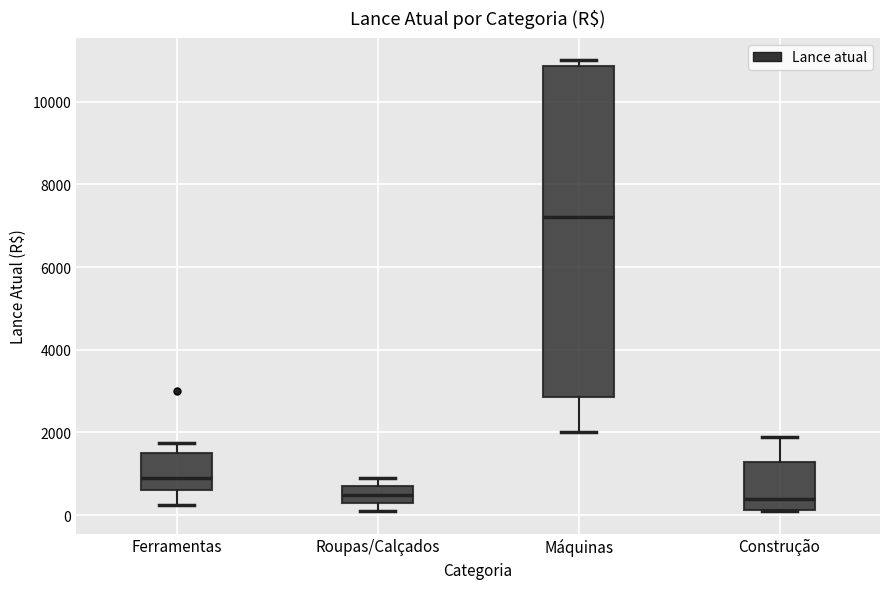

Reading left to right, transcribe this box plot: for each box, give where its median line is, the range the box spans, and where its two whiskers end, as read against the y-axis. The values are not printed on the chart, so give them approximately, as read against the axis.

Ferramentas: median 1000, box 600 to 1600, whiskers 200 to 1800
Roupas/Calçados: median 400, box 200 to 600, whiskers 200 (just below the box's lower edge) to 800
Máquinas: median 7200, box 2800 to 10800, whiskers 2000 to 11000
Construção: median 400, box 200 to 1200, whiskers 200 to 2000